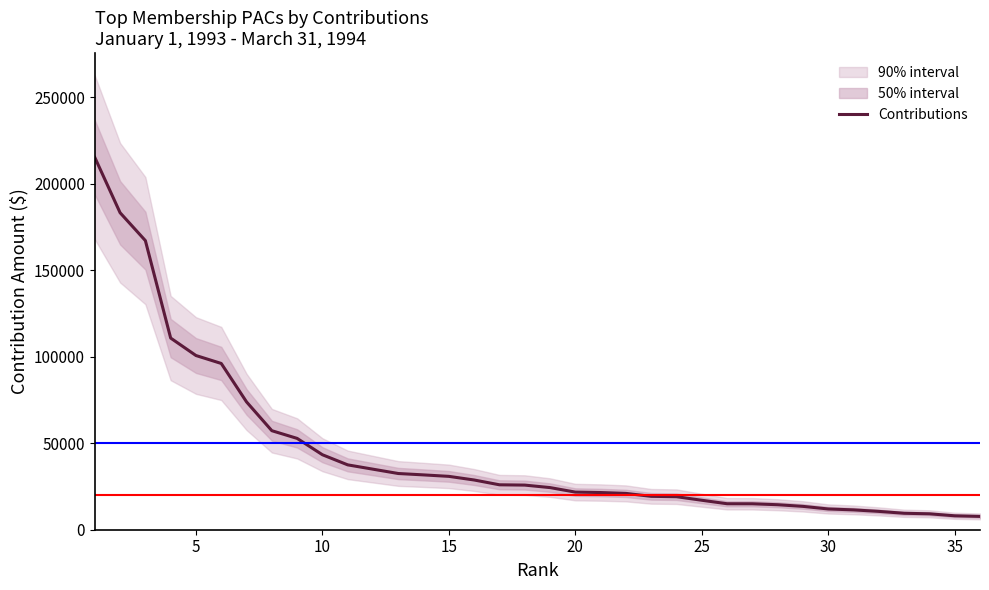

What is the value of the 32nd point from the left?

10600